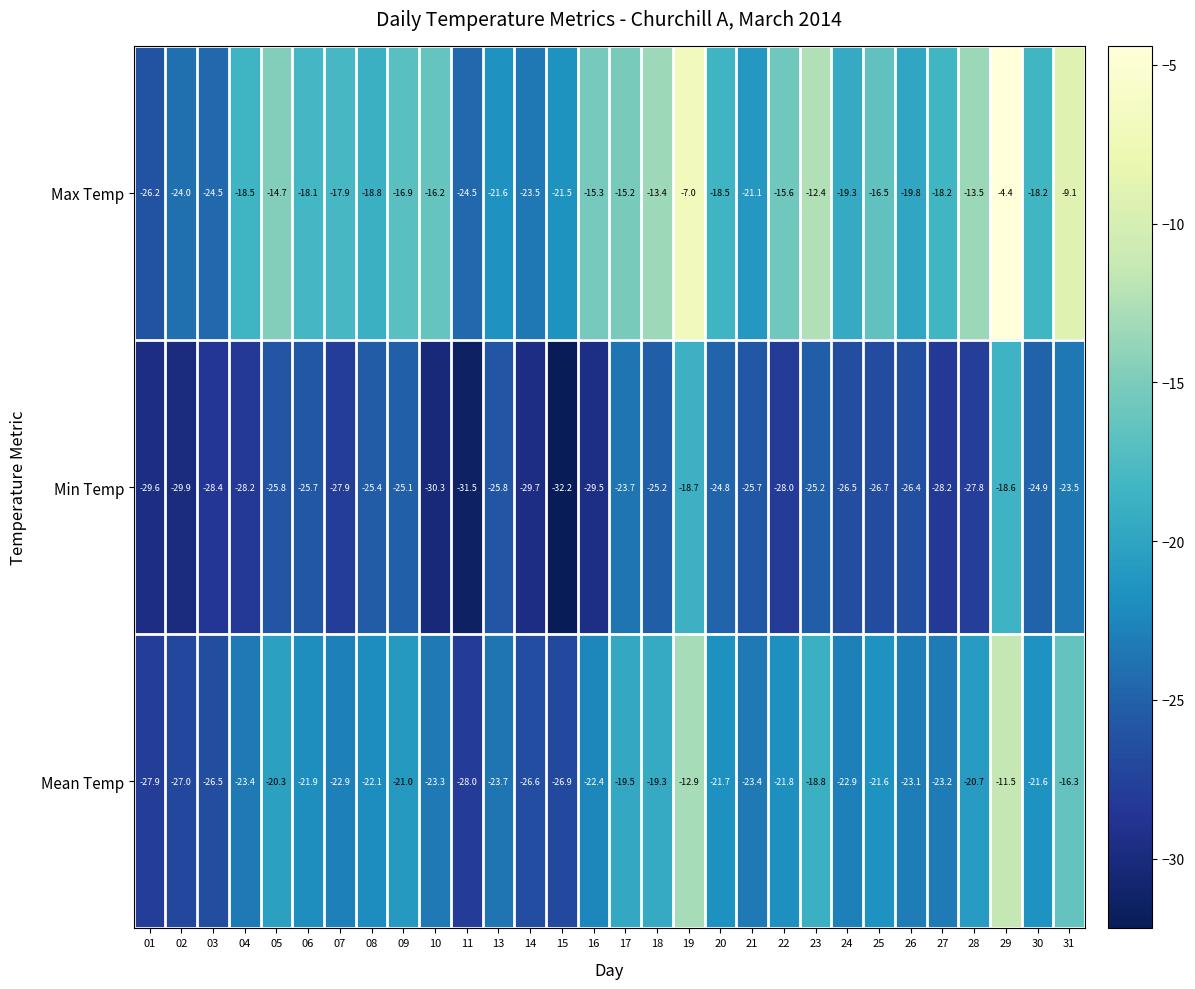

At which category is the sum across all series the highest?

29